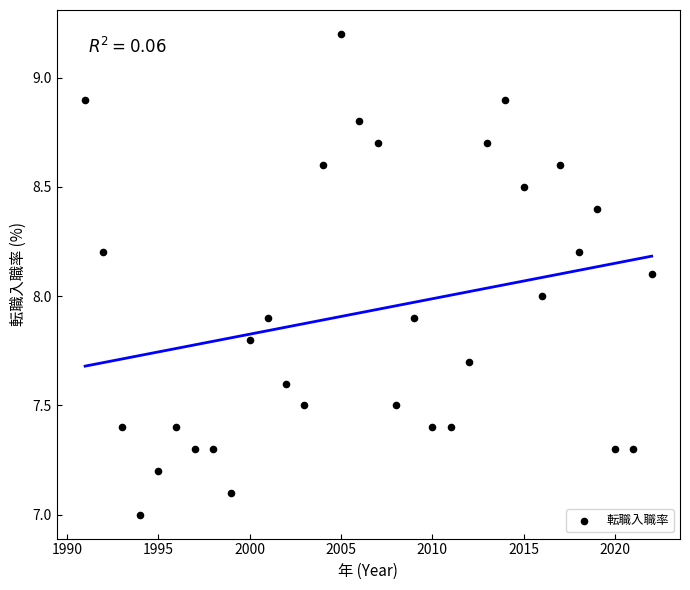

What is the range of Y values (max minus min)?

2.2